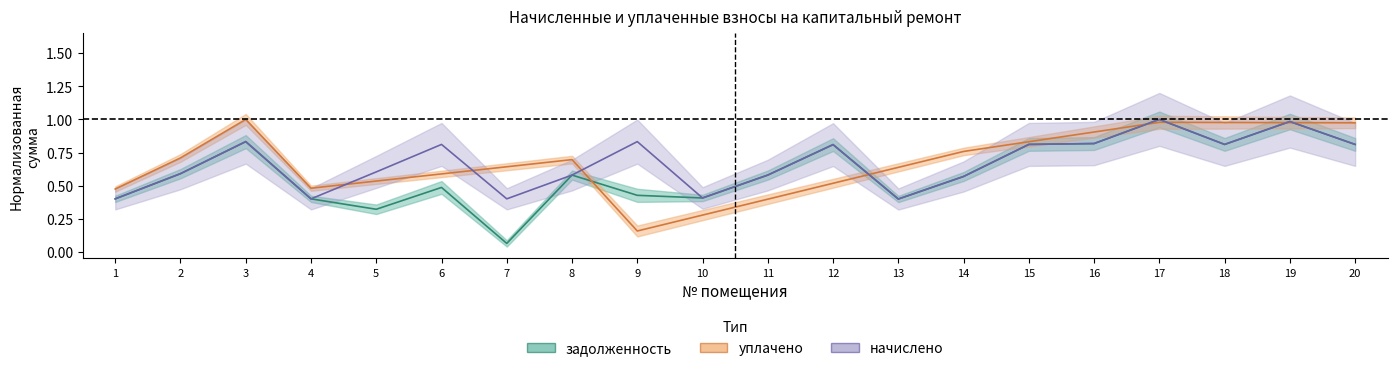

Where is the first local maximum for задолженность?

3